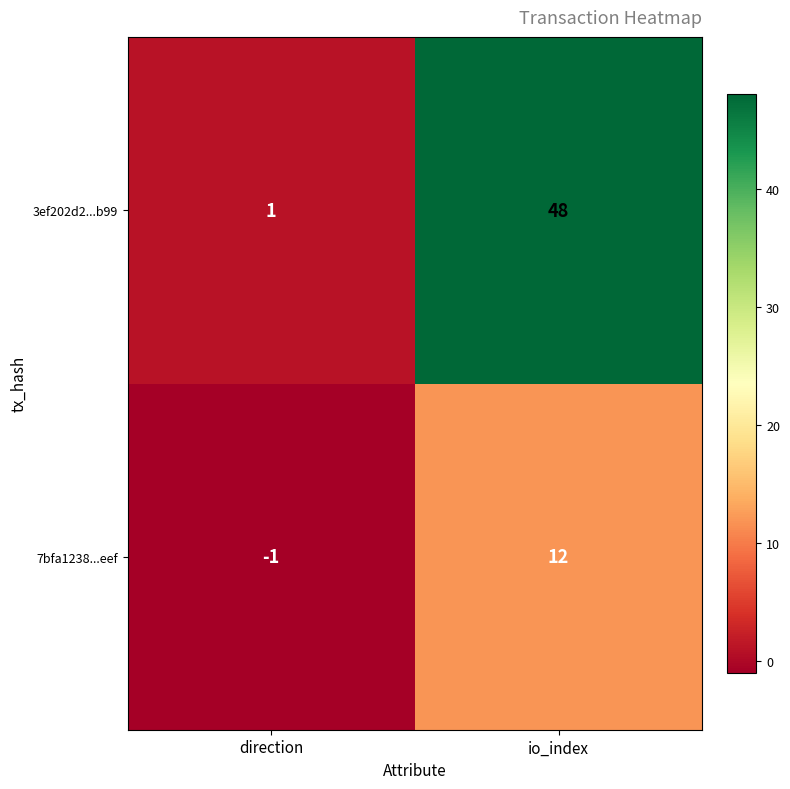

How many data points in 3ef202d2...b99 are less than 48?

1